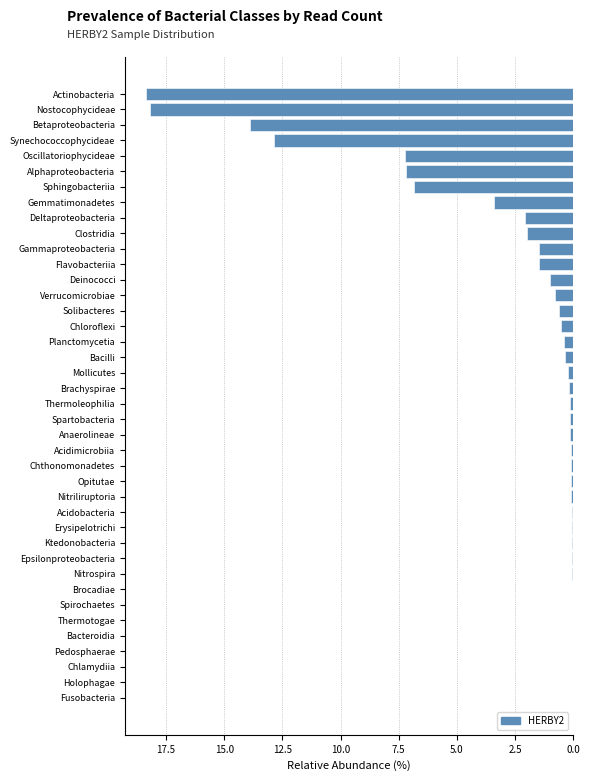

What is the ratio of the value at Synechococcophycideae to the value at Gemmatimonadetes?

3.8